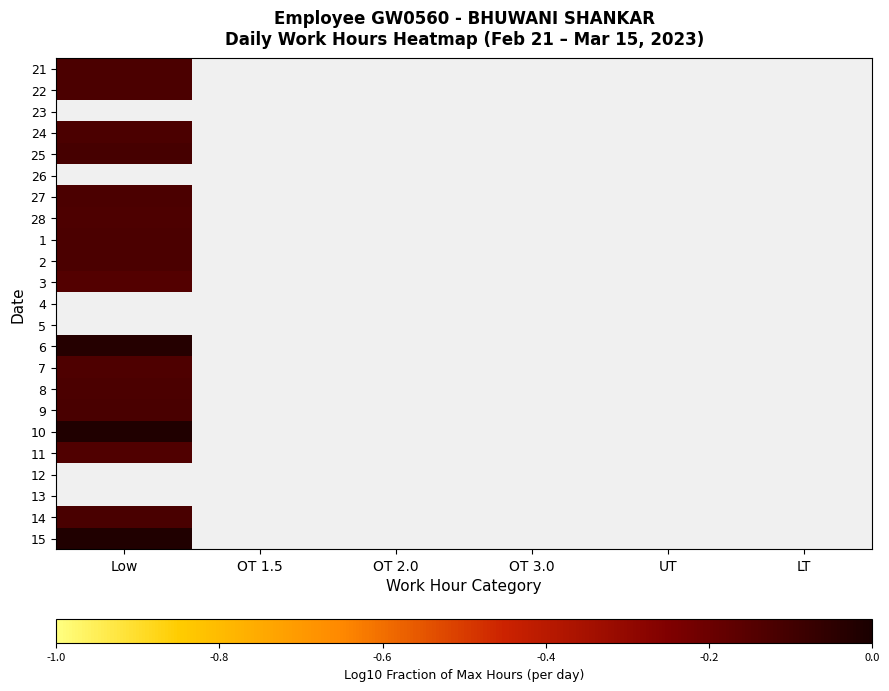

At which label does 10 reach its minimum?

Low